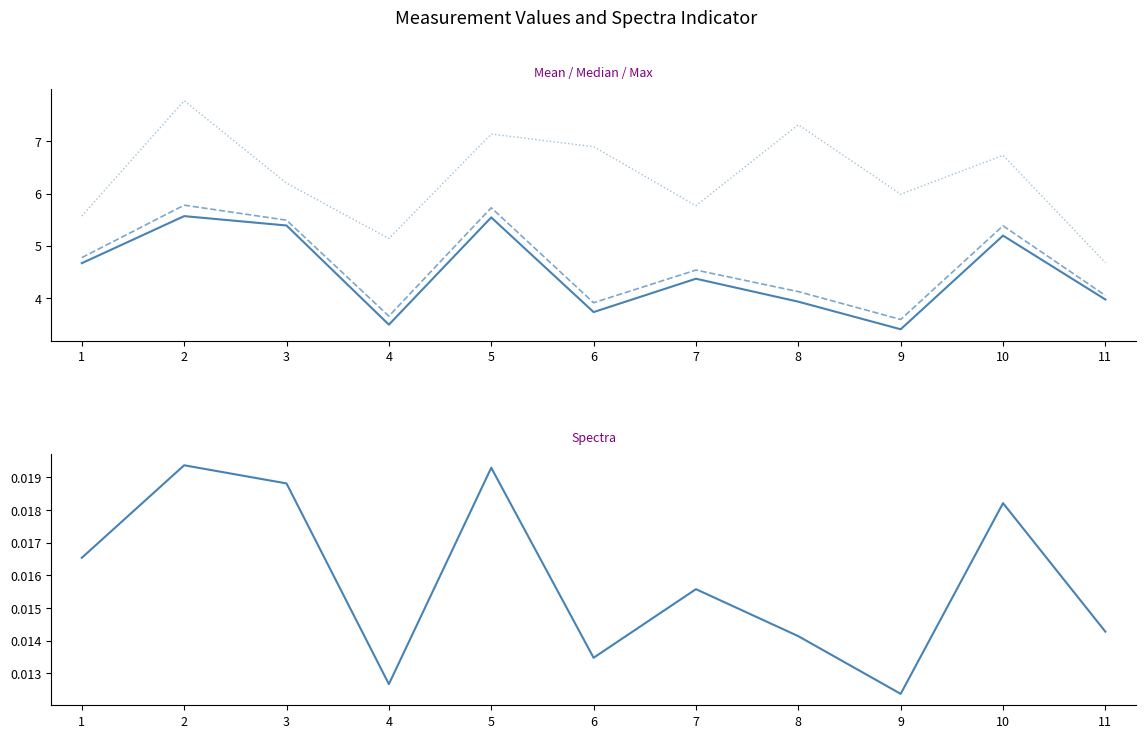

What is the value of the max point at the 3rd from the left?

6.2